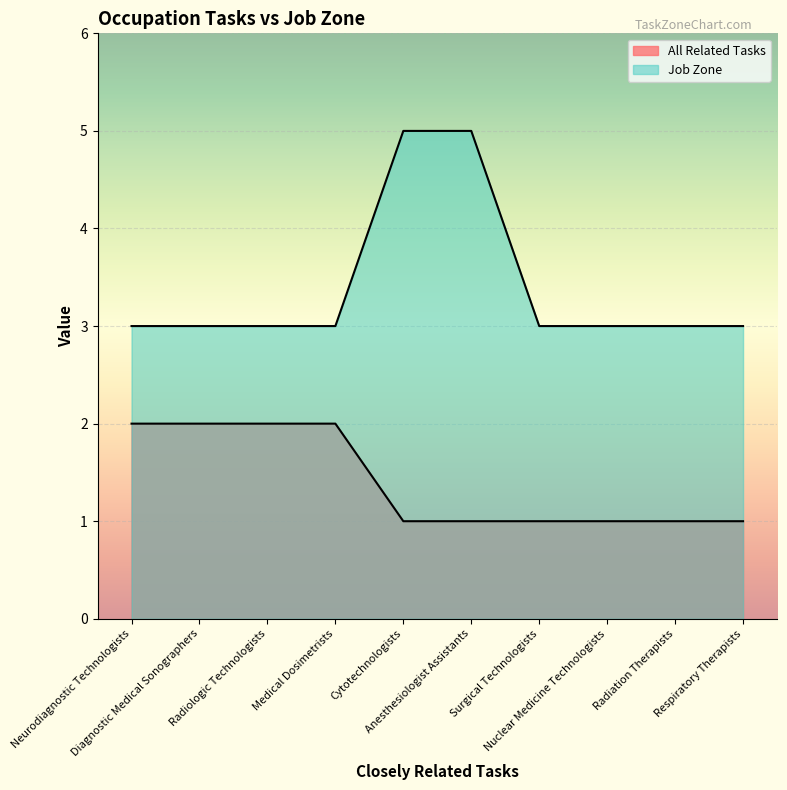

Rank the series by their maximum value, from lowest to highest.

All Related Tasks, Job Zone